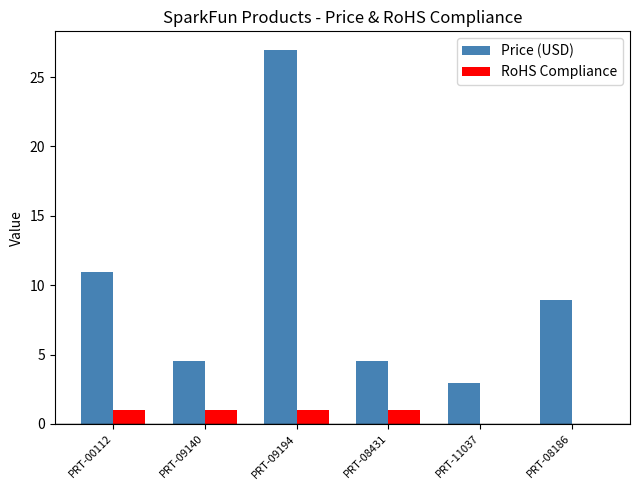

Which category has the highest value across all series?

PRT-09194